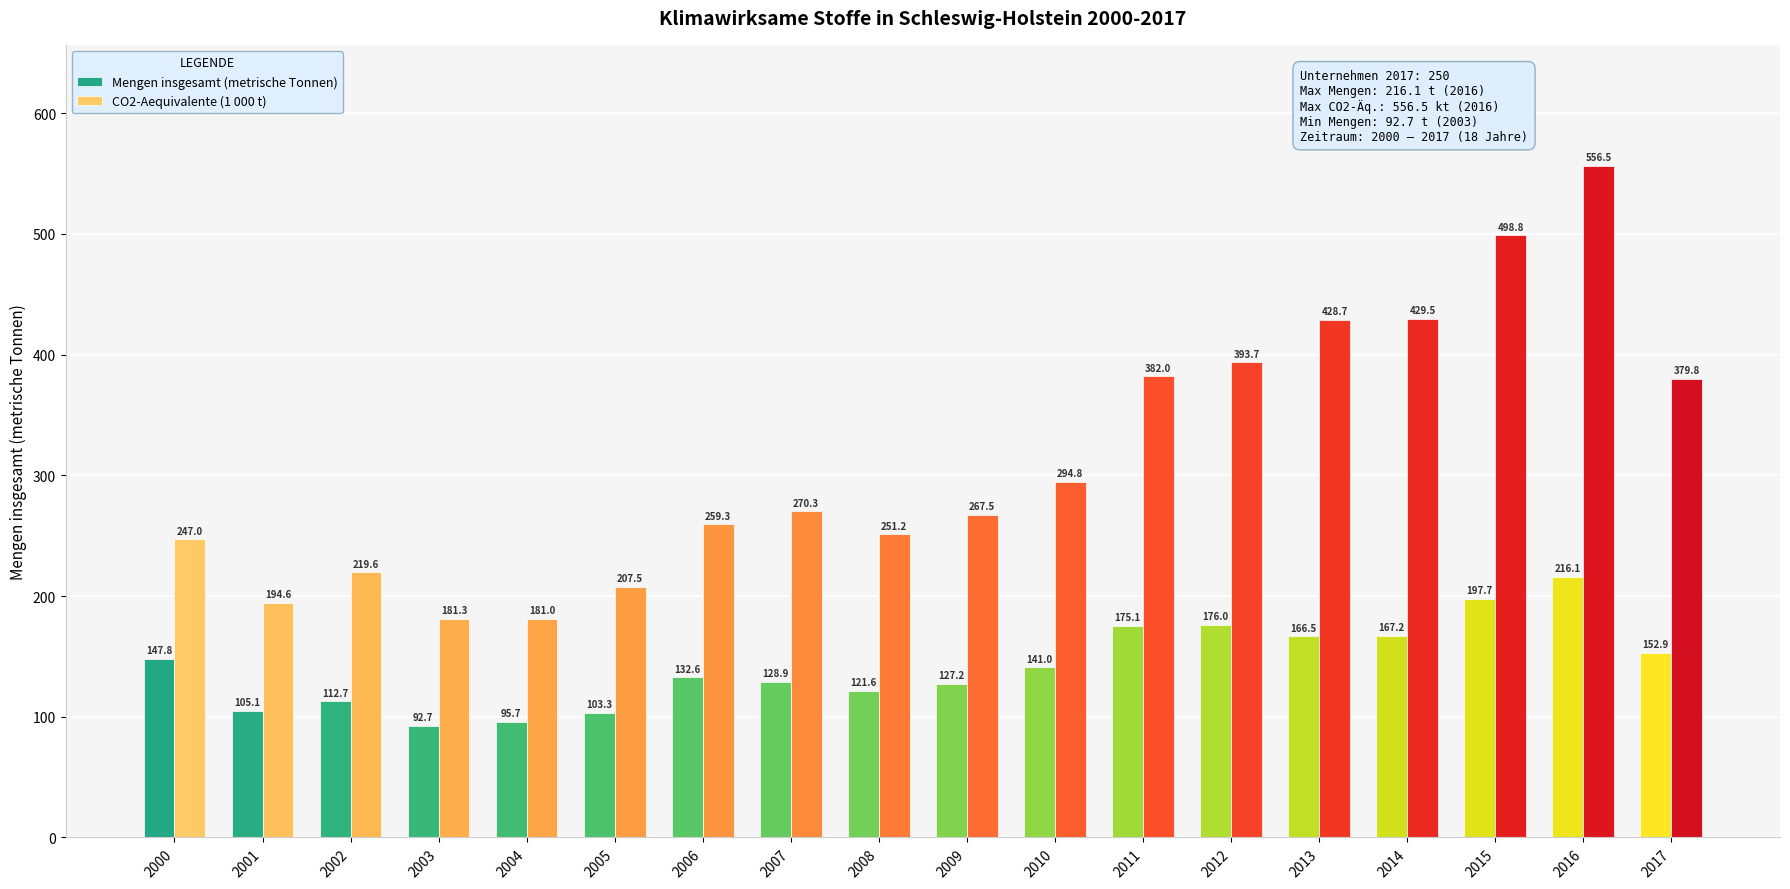

What are all the series names shown in the legend?

Mengen insgesamt (metrische Tonnen), CO2-Aequivalente (1 000 t)